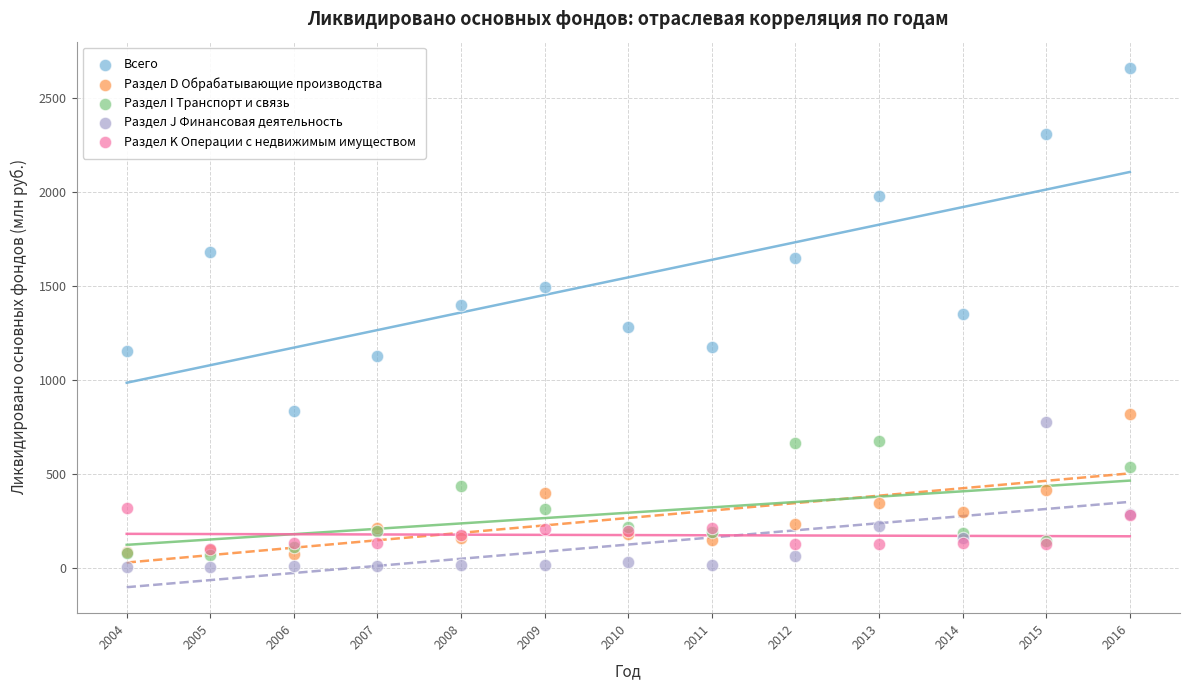

Which series reaches the maximum Y coordinate?

Всего